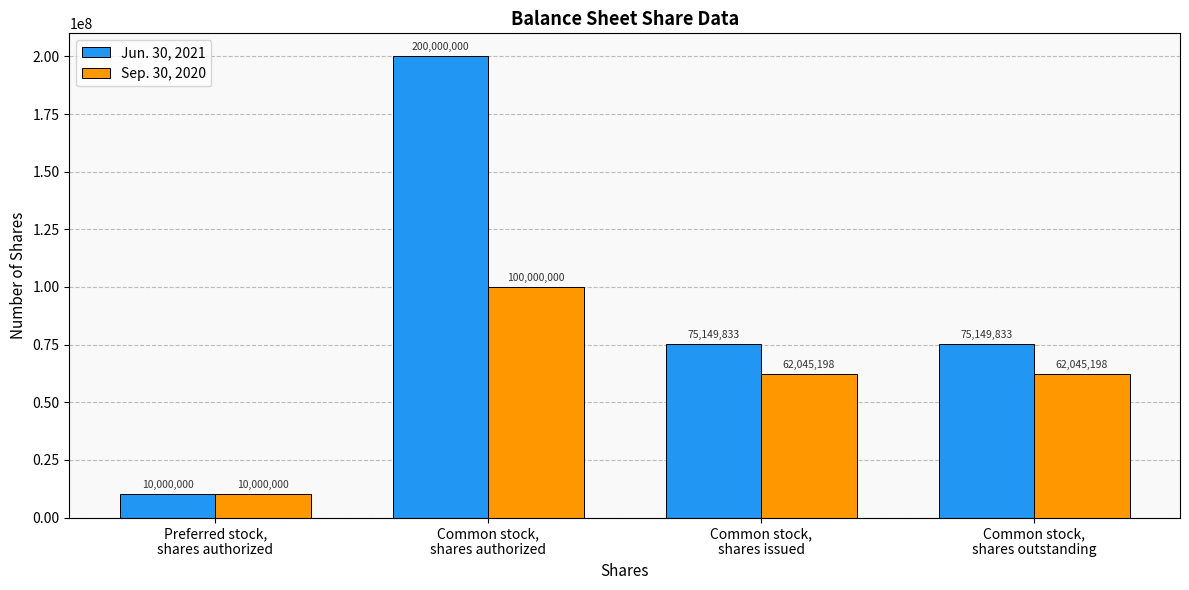

What is the sum of all Sep. 30, 2020 values?

234090396